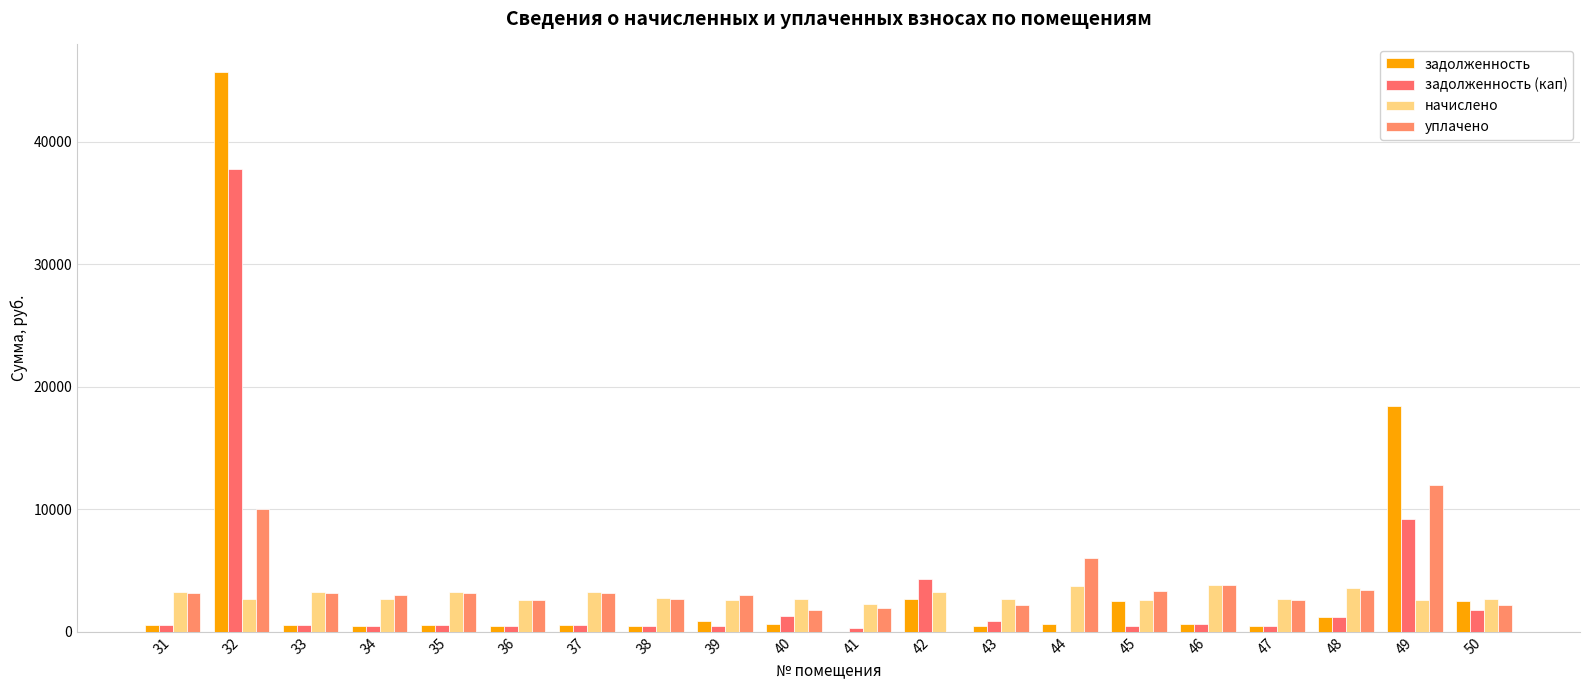

What is the difference between the maximum and minimum values in the задолженность series?

45666.3